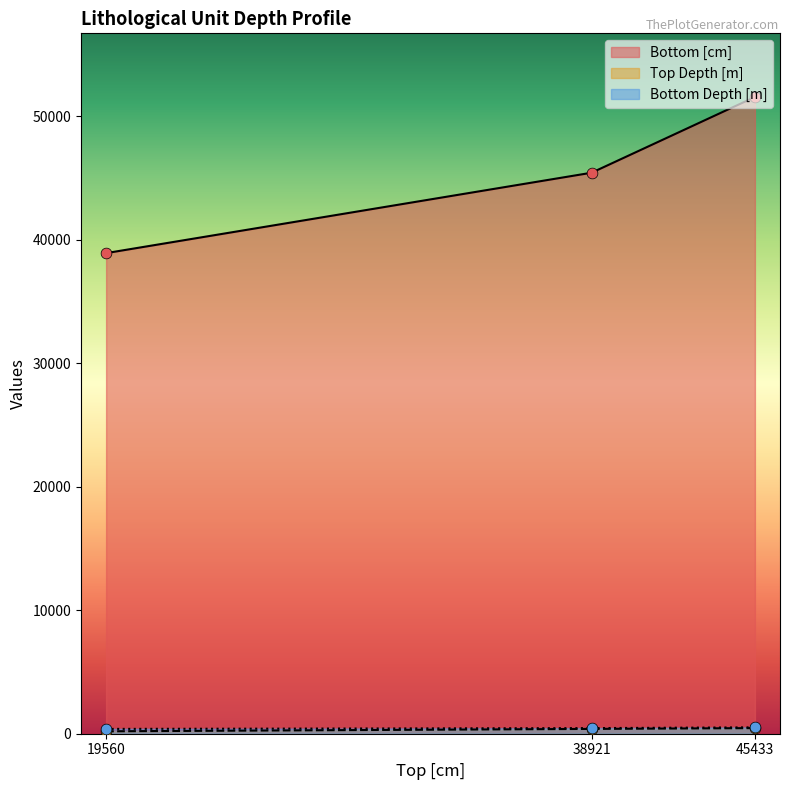

Is the value of Top Depth [m] at 45433 greater than the value of Bottom Depth [m] at 19560?

Yes